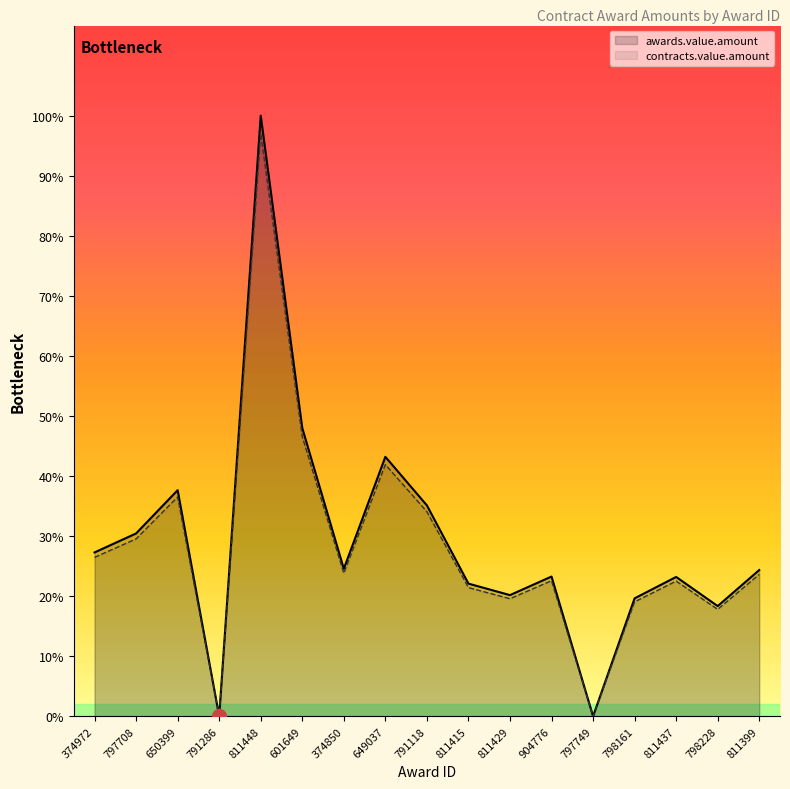

Which has a higher value, 791118 or 798228?

791118